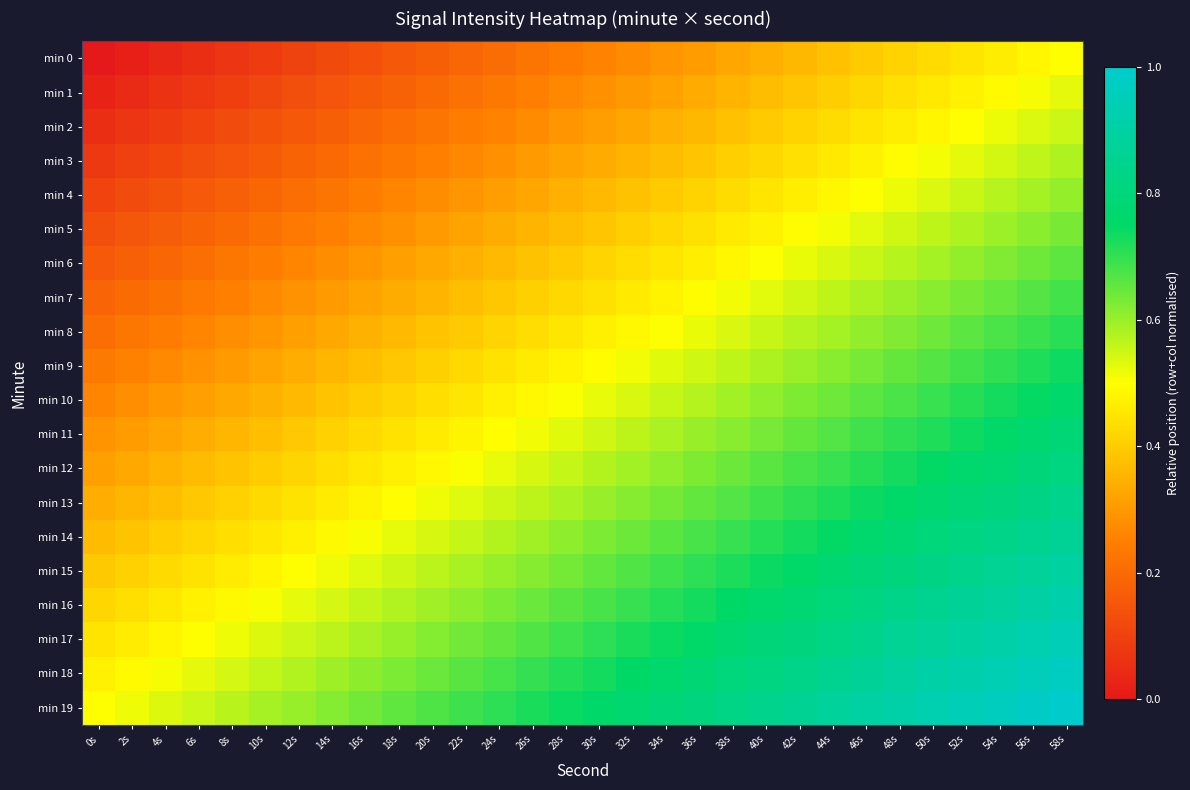

Which has a higher value, 56s or 4s?

56s